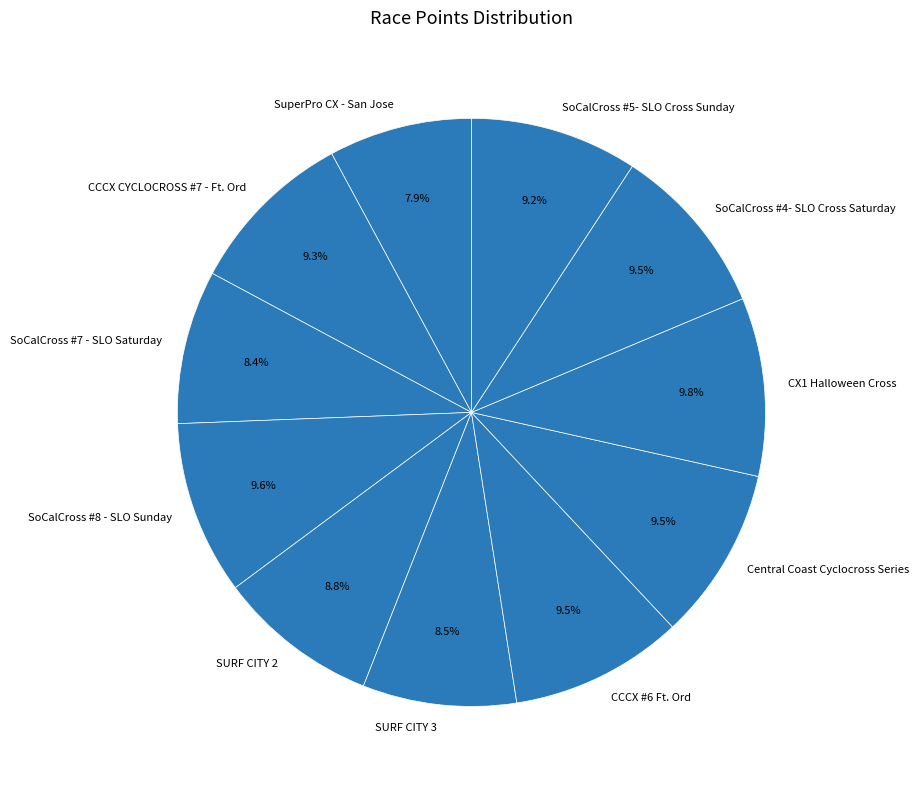

Does any single category account for the majority?

No